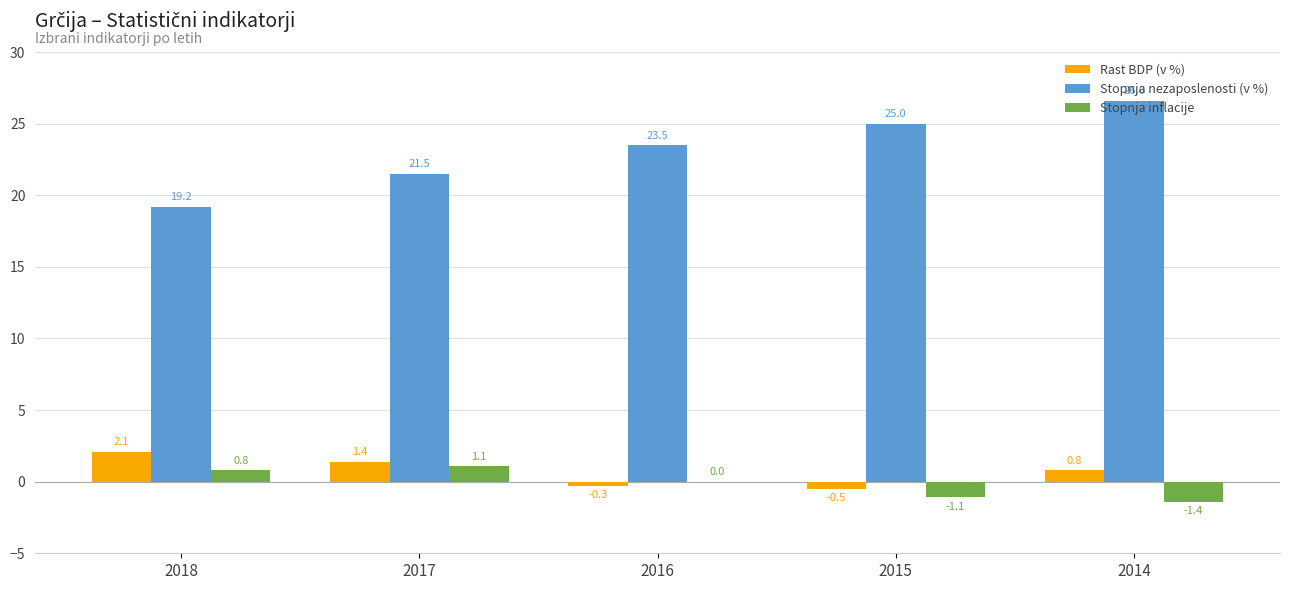

Which series has the largest total across all categories?

Stopnja nezaposlenosti (v %)